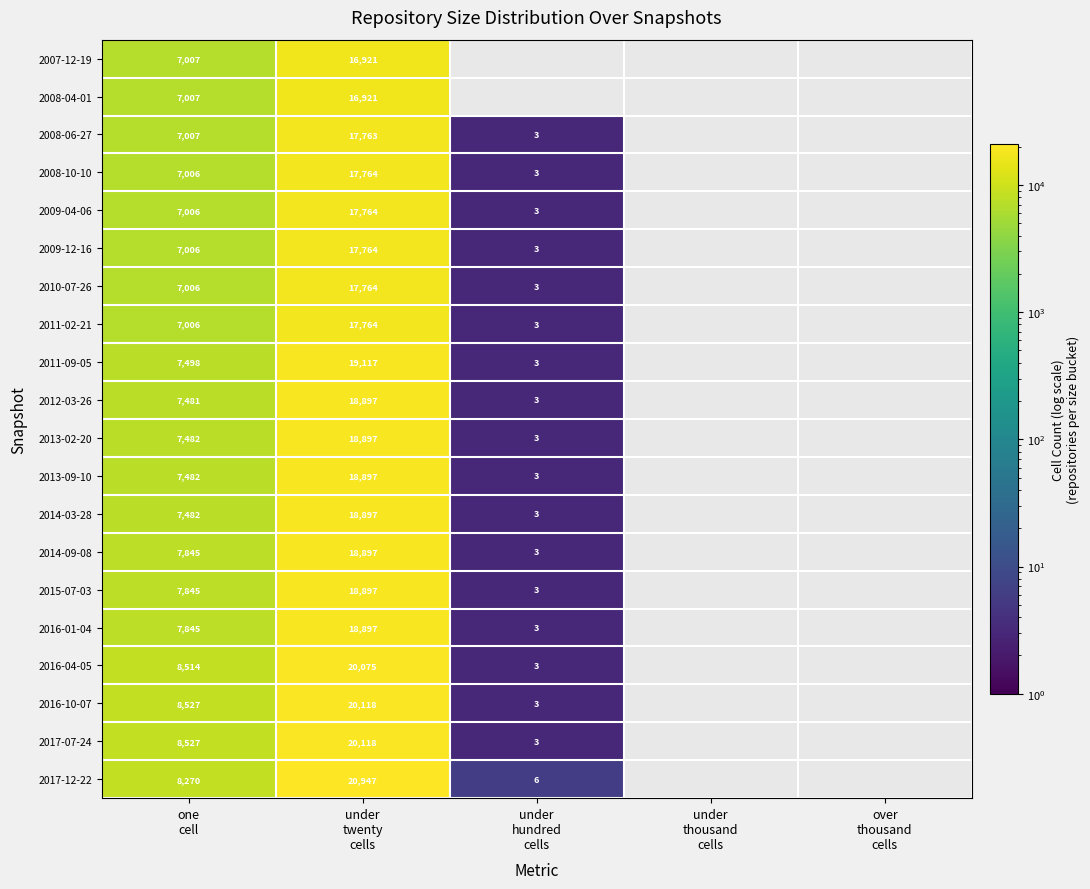

What is the minimum value shown in the chart?

3.0